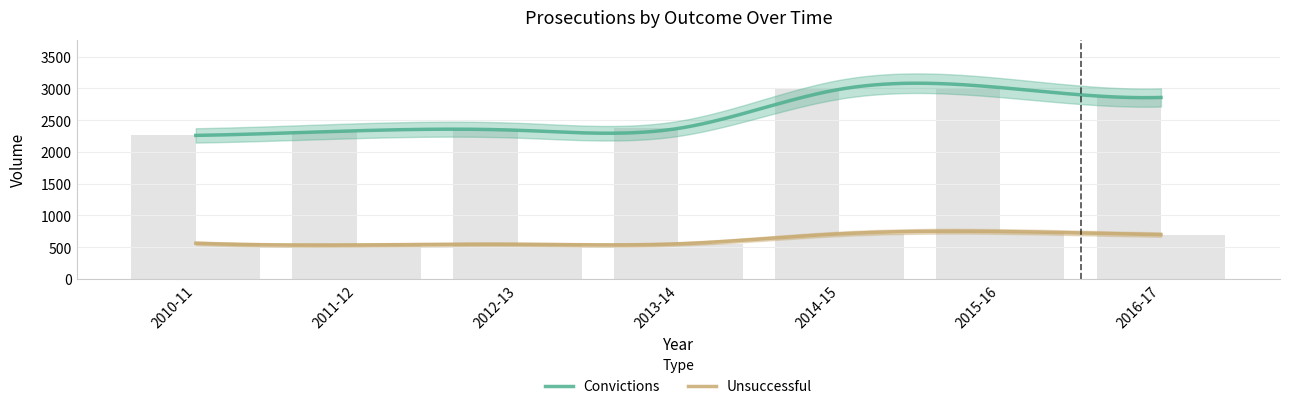

At which category is the sum across all series the highest?

2015-16